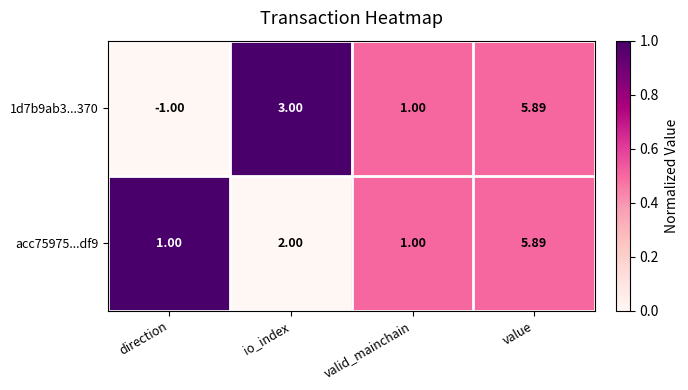

Which category has the lowest value across all series?

direction